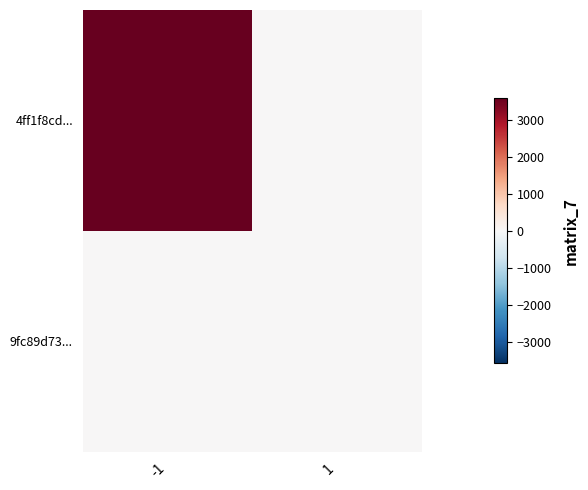

Between -1 and 1, which series saw the biggest shift?

4ff1f8cd...